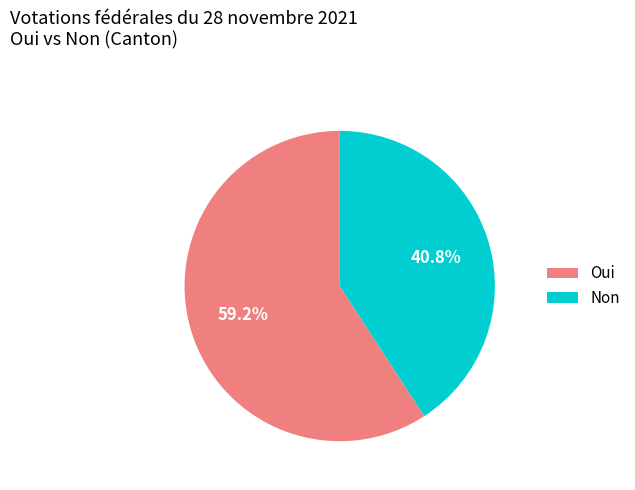

Which category has the biggest portion of the pie?

Oui